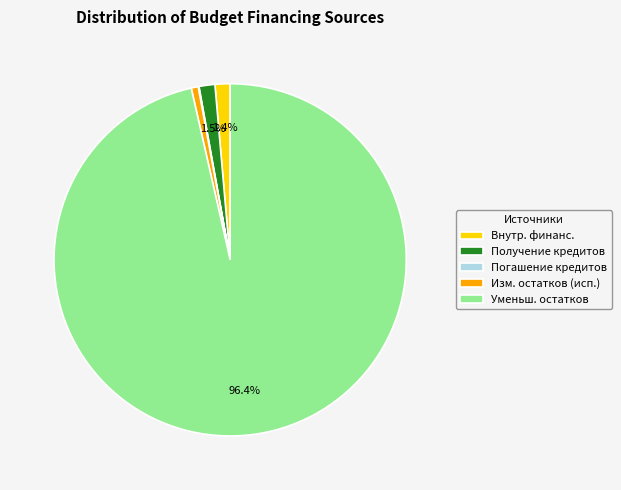

How much of the chart is everything except Уменьш. остатков?

3.6%